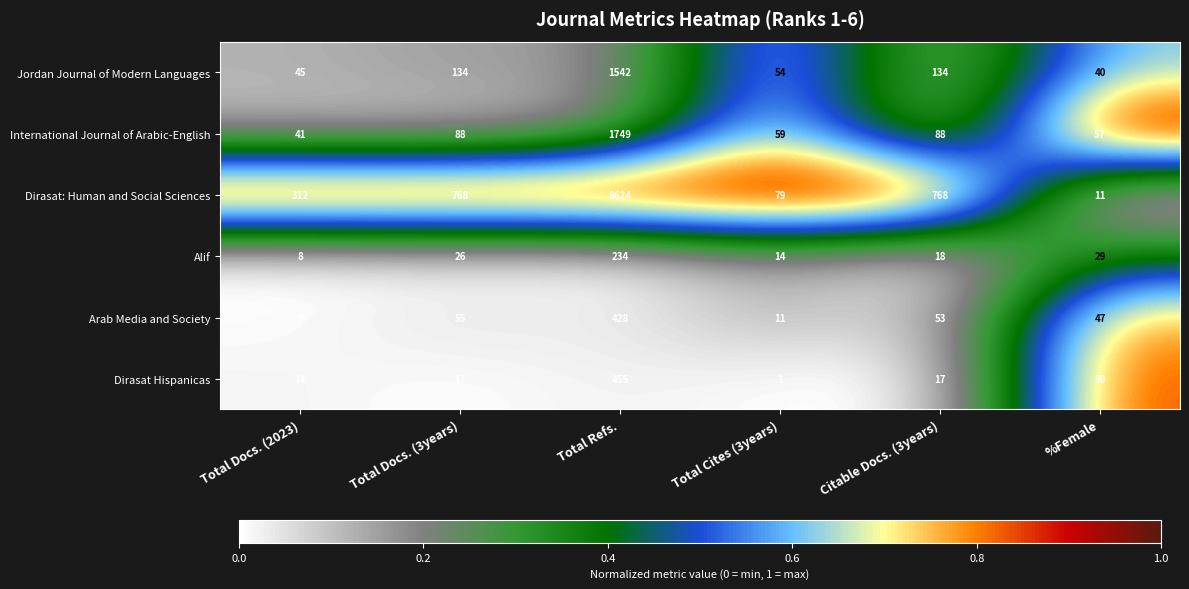

What is the average value of the International Journal of Arabic-English series?

347